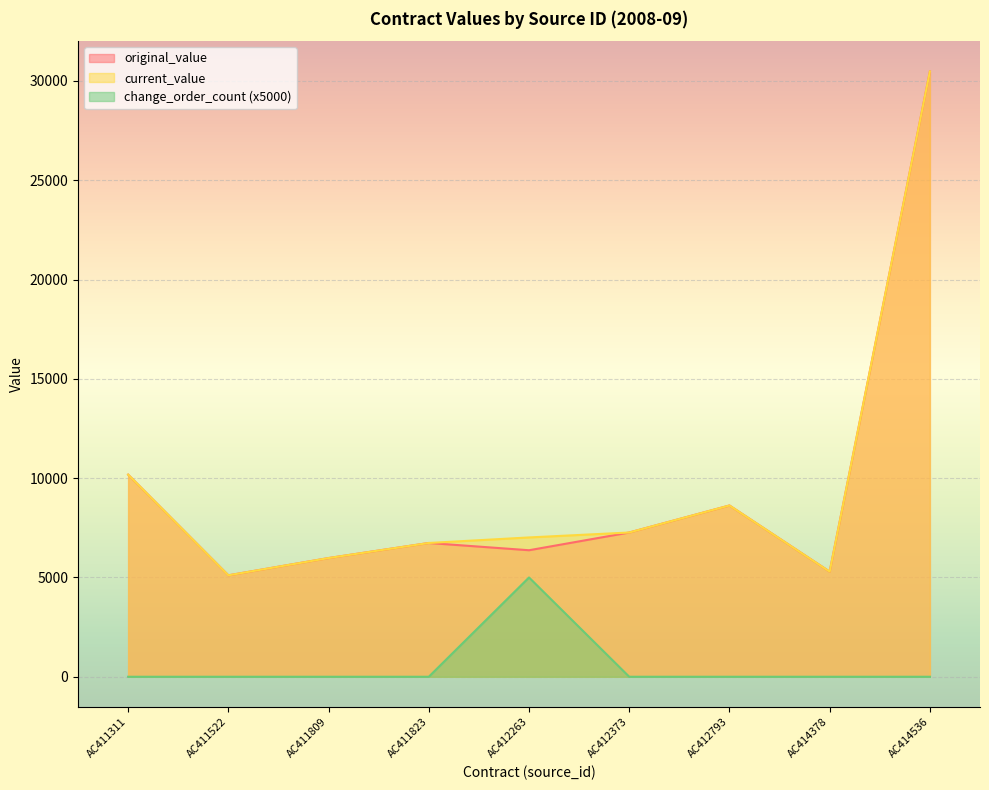

True or false: change_order_count and current_value intersect in this chart.

False